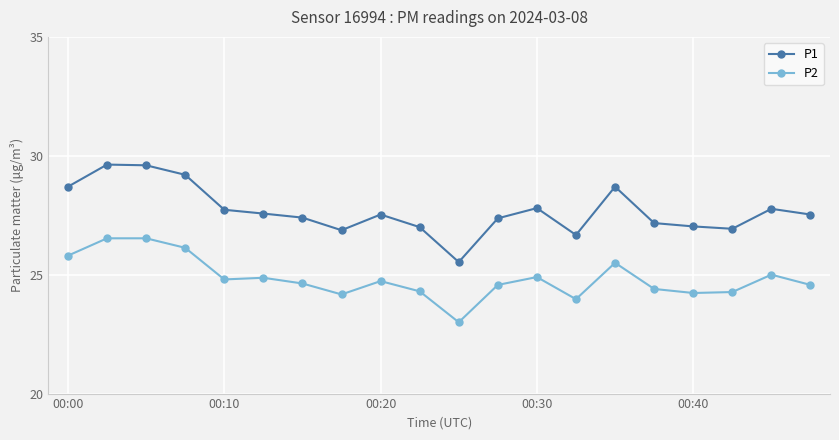

How many distinct data groups are displayed?

2